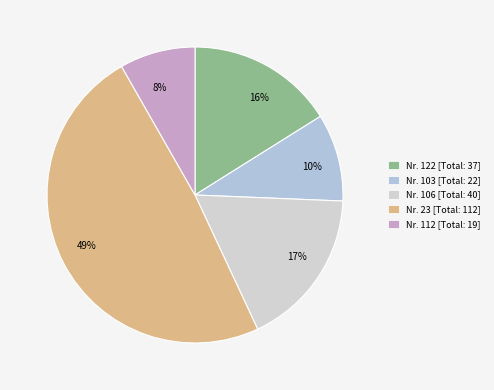

Rank the categories by value from highest to lowest.

49%, 17%, 16%, 10%, 8%